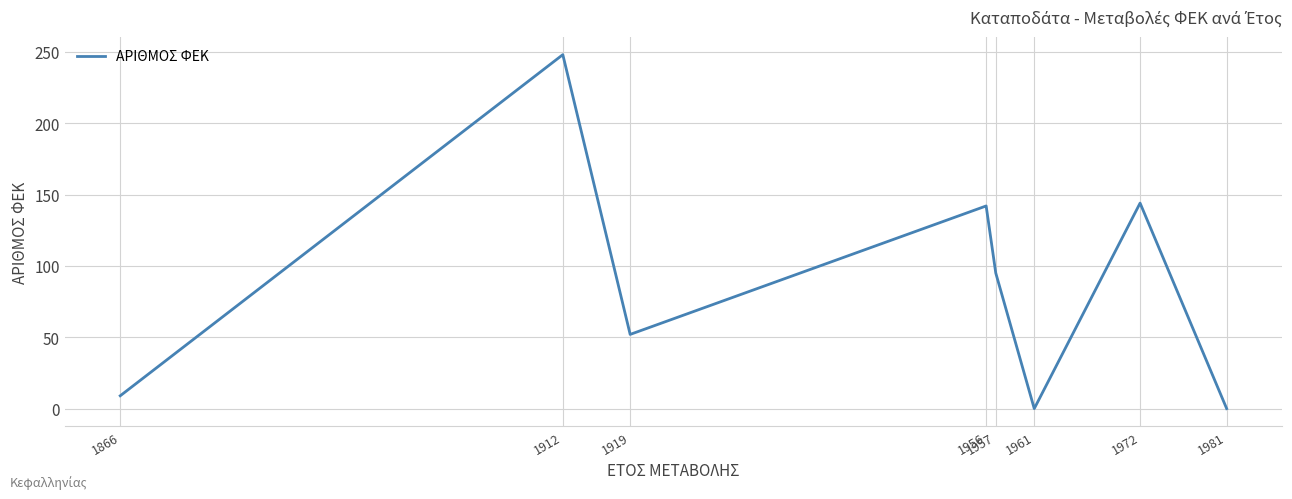

Where is the first local minimum?

1919